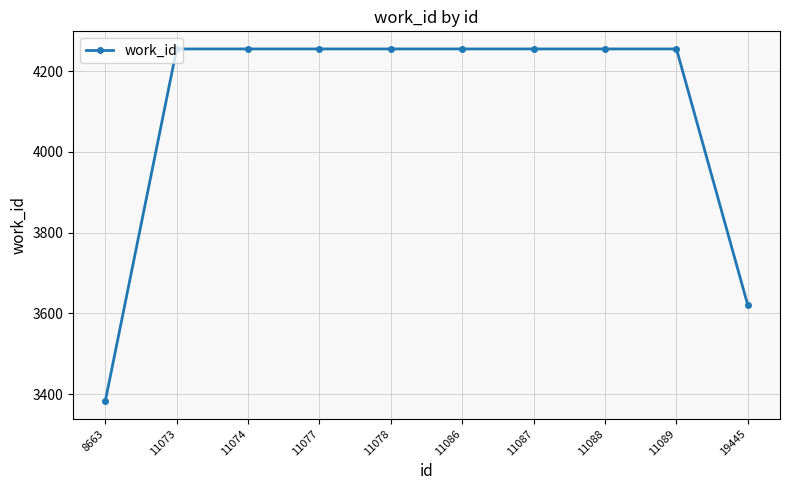

What is the difference between the second highest and second lowest values?

635